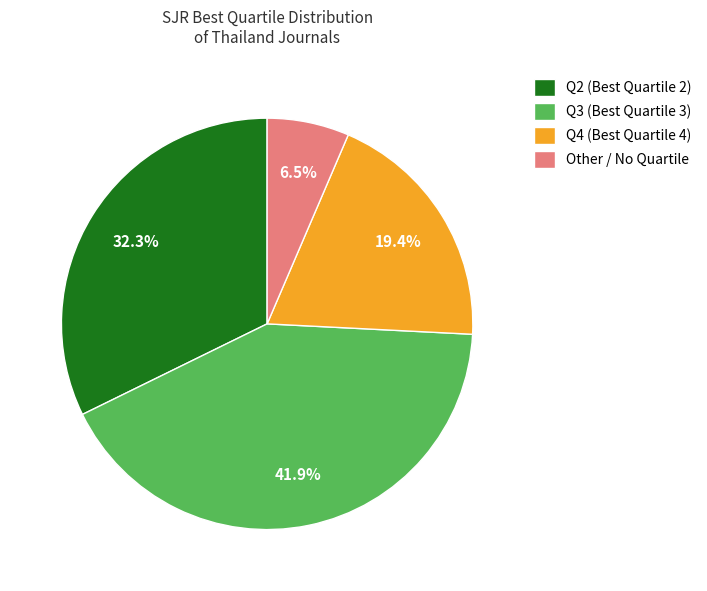

What is the ratio of the value at Q3 to the value at Q2?

1.3